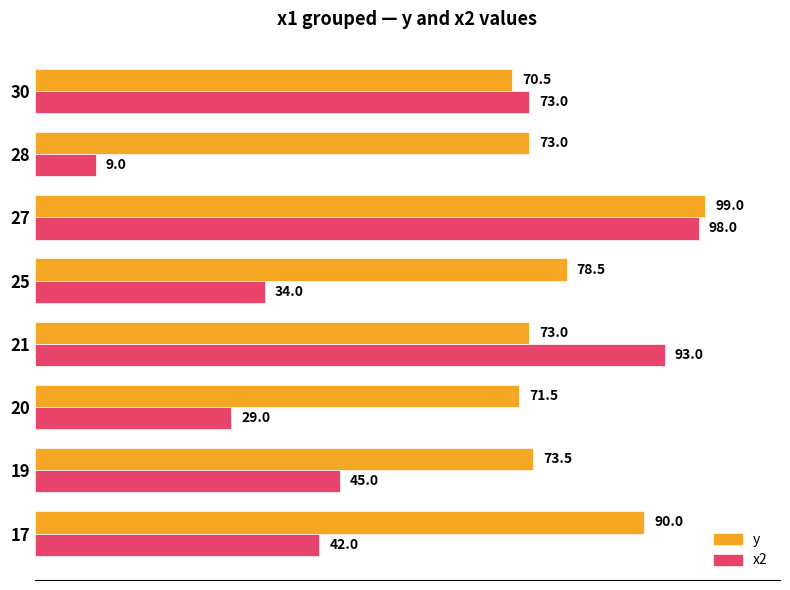

What is the sum of the x2 values at 21 and 28?

102.0